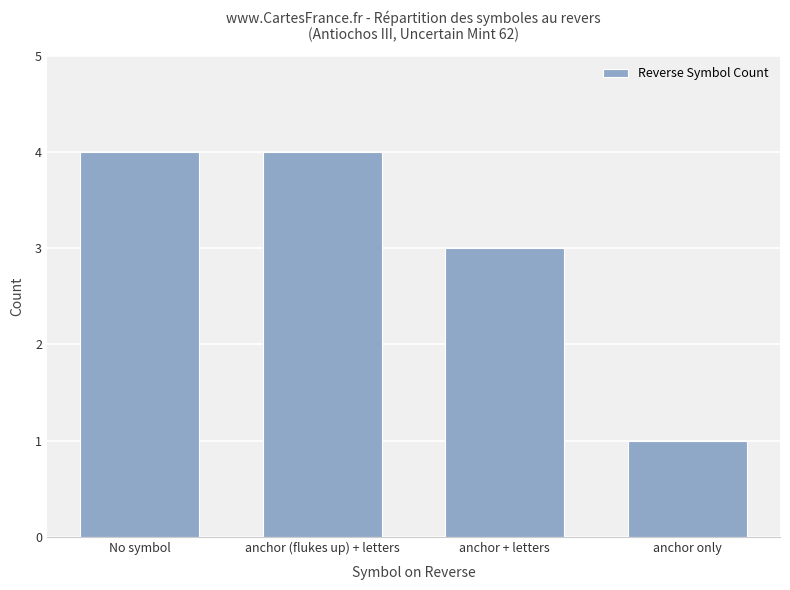

What value does the data have at anchor (flukes up) + letters?

4